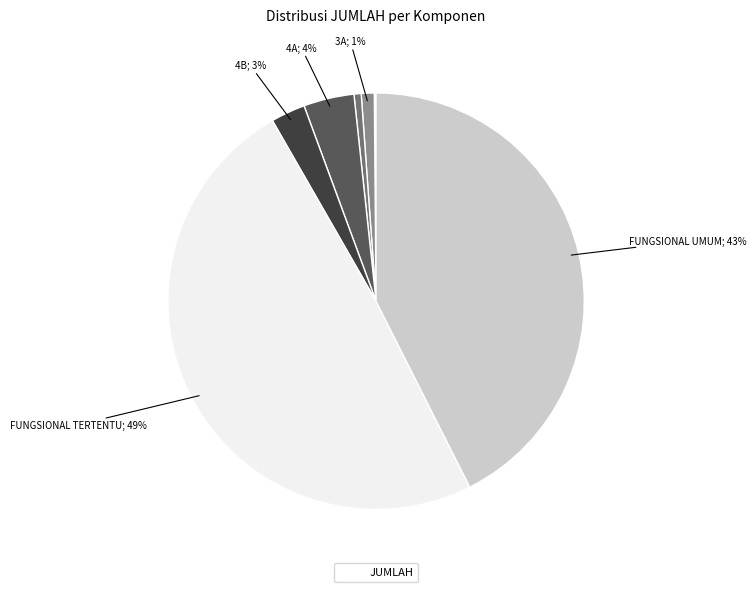

How many segments does this pie chart have?

9